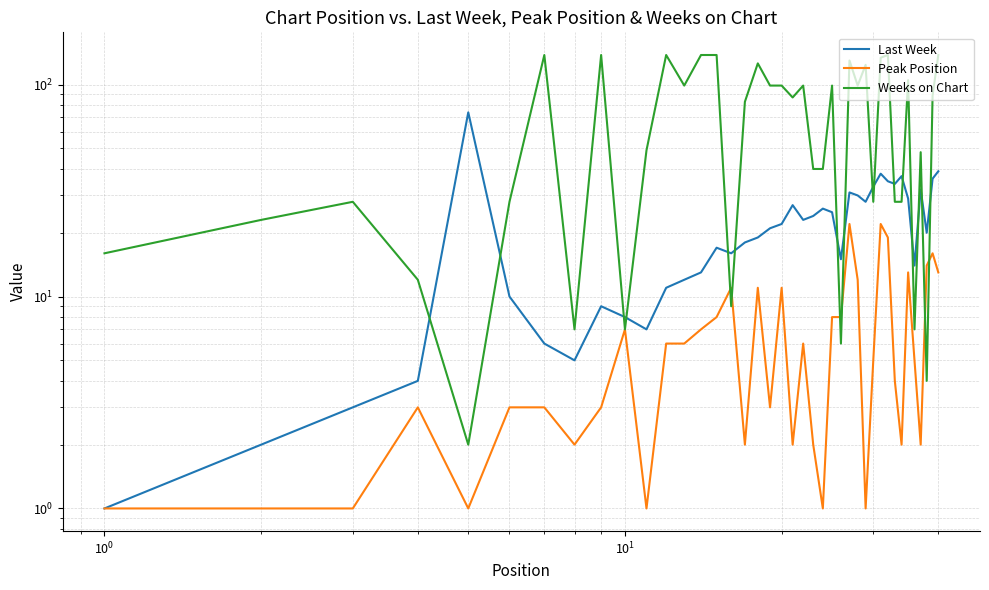

What are all the series names shown in the legend?

Last Week, Peak Position, Weeks on Chart